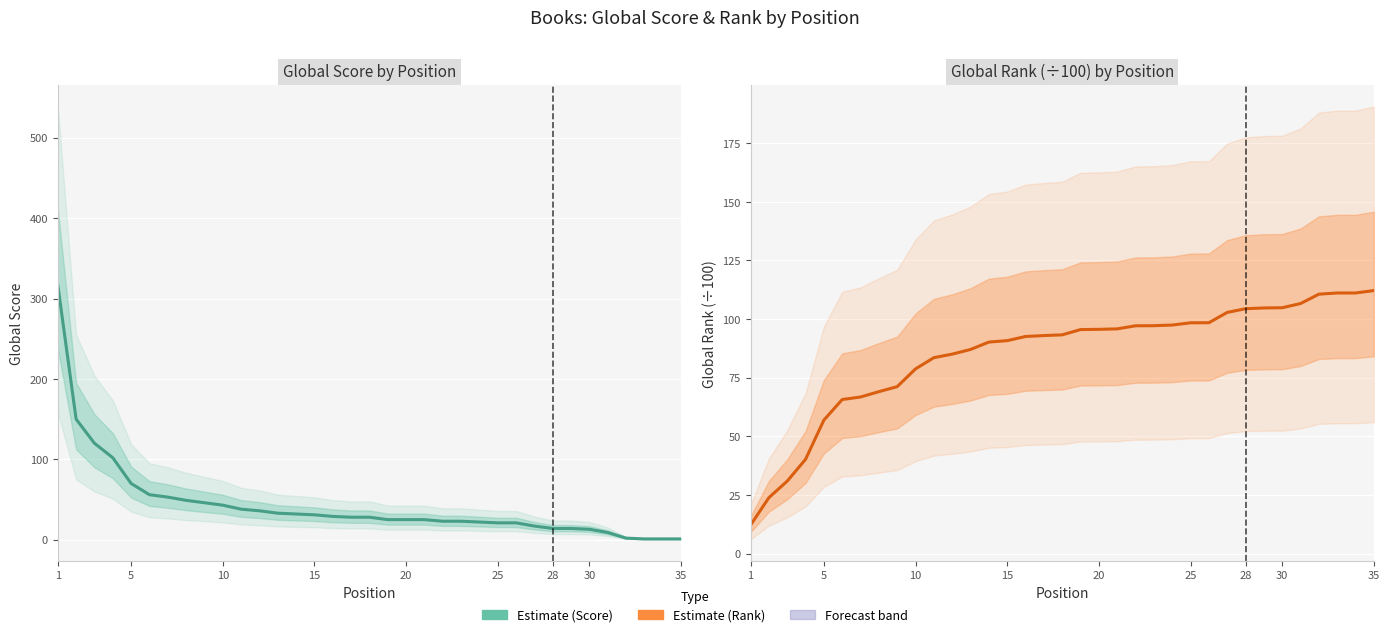

Is the value of Global Rank (hundreds) at 5 greater than the value of Global Score at 35?

No